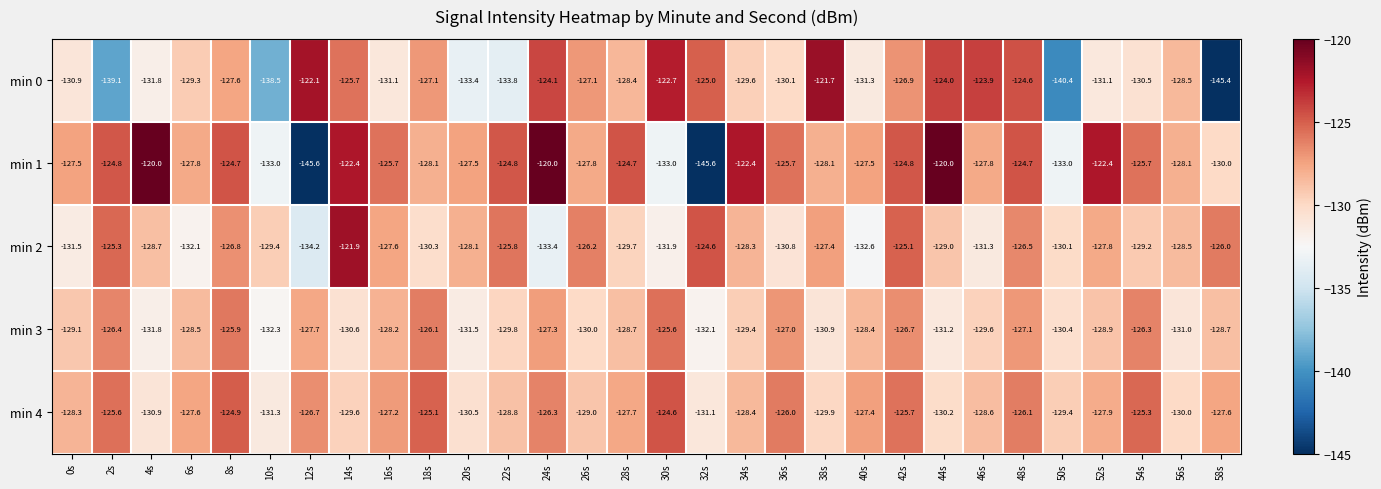

How many distinct data groups are displayed?

5